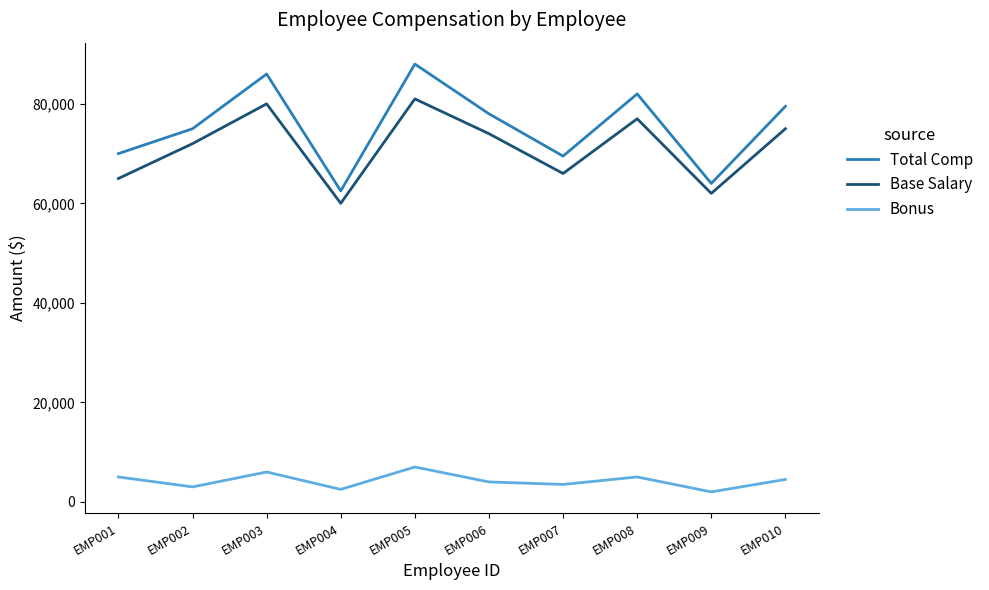

True or false: Base Salary and Total Comp cross at least once.

False